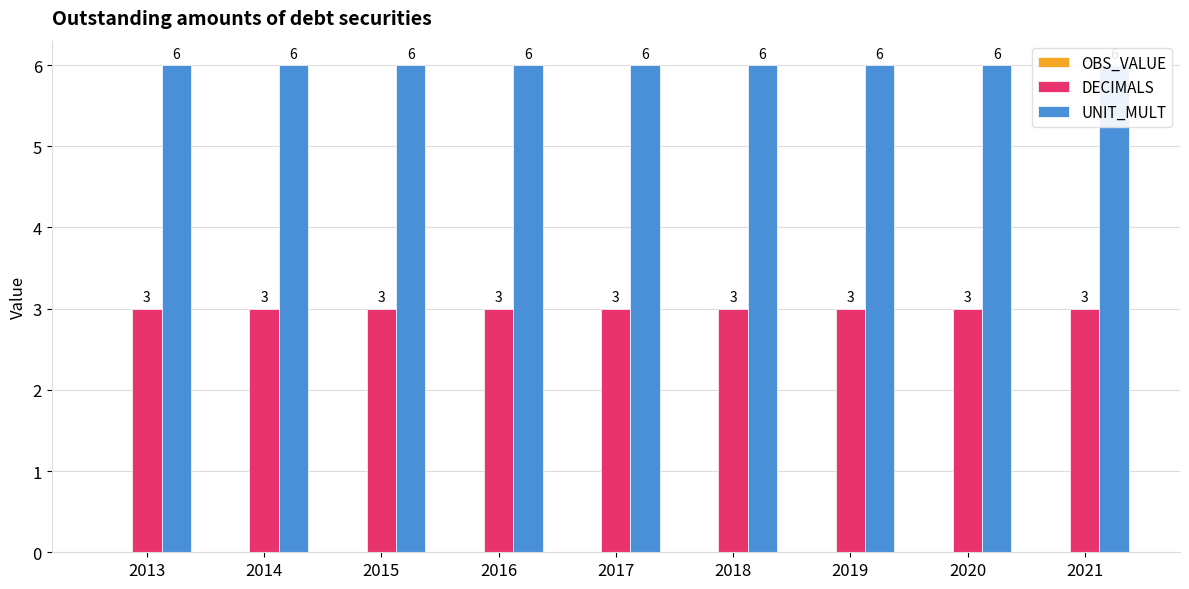

Between 2014 and 2020, which is larger?

2014